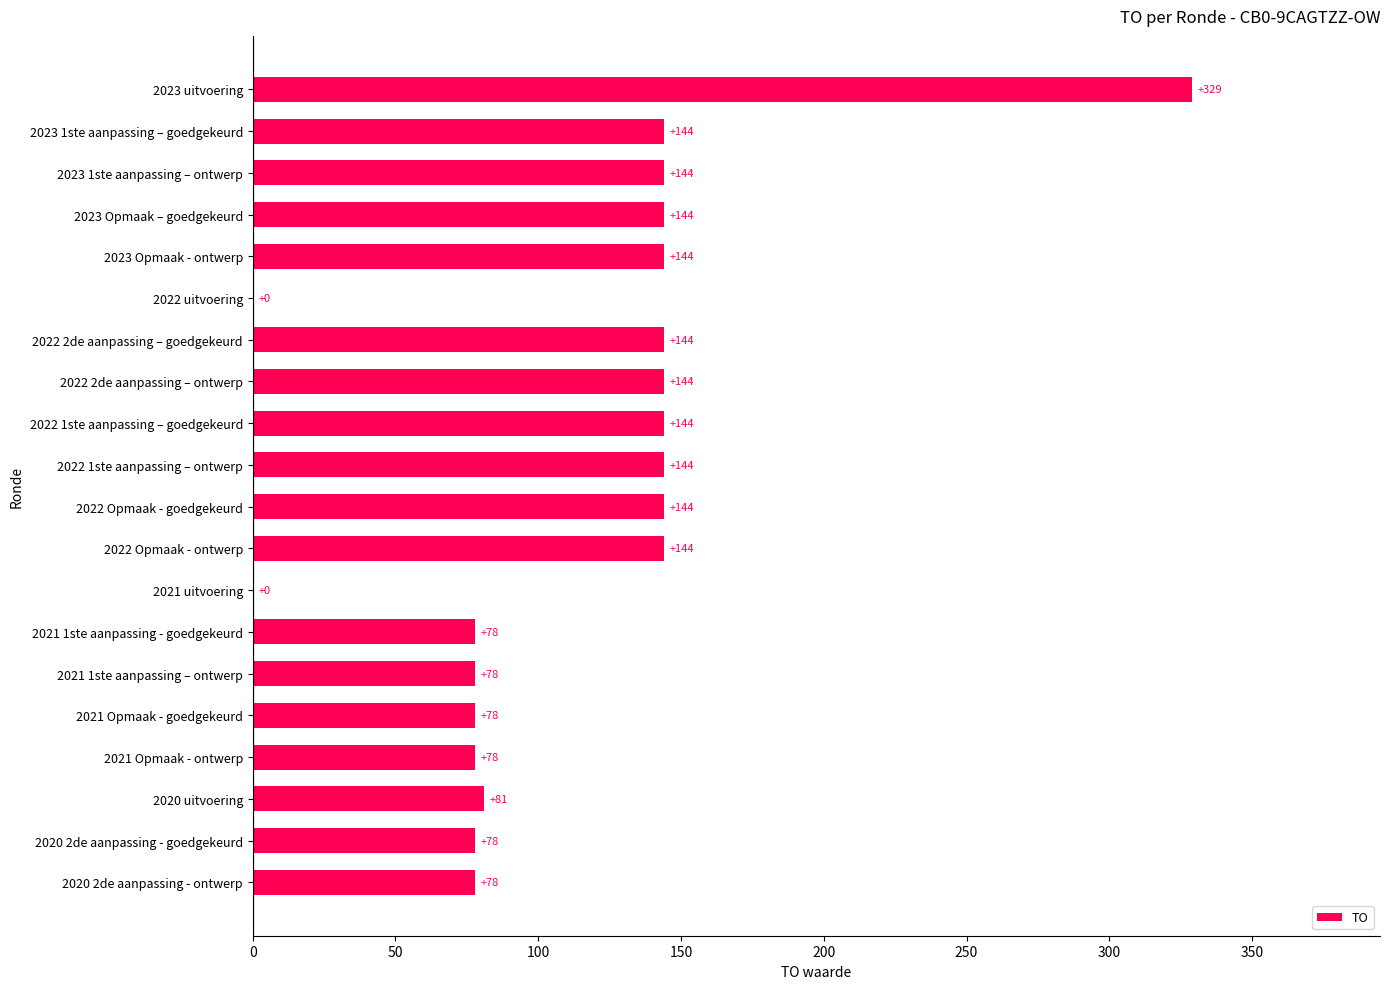

At which category does the chart reach its peak across all series?

2023 uitvoering